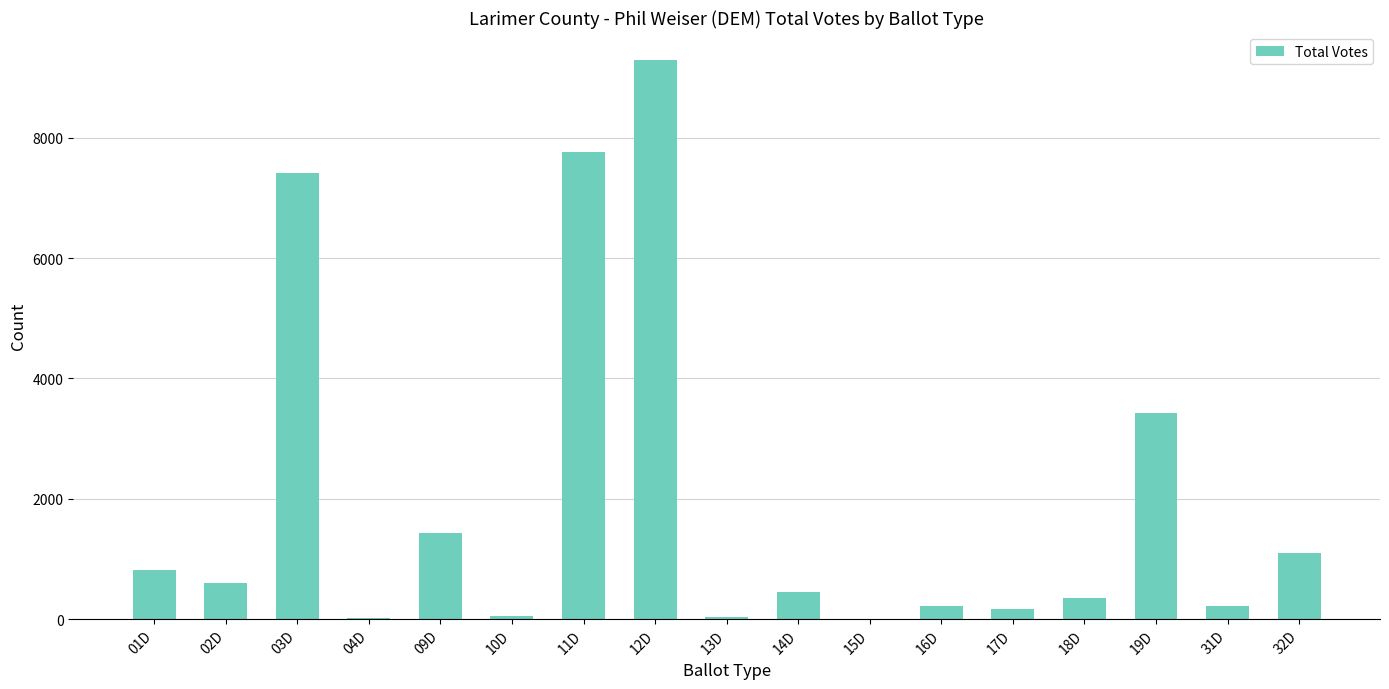

What is the change in value from 14D to 16D?

-248